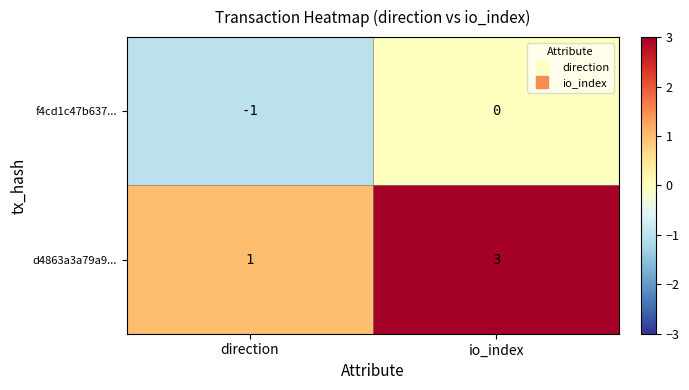

What is the greatest value displayed?

3